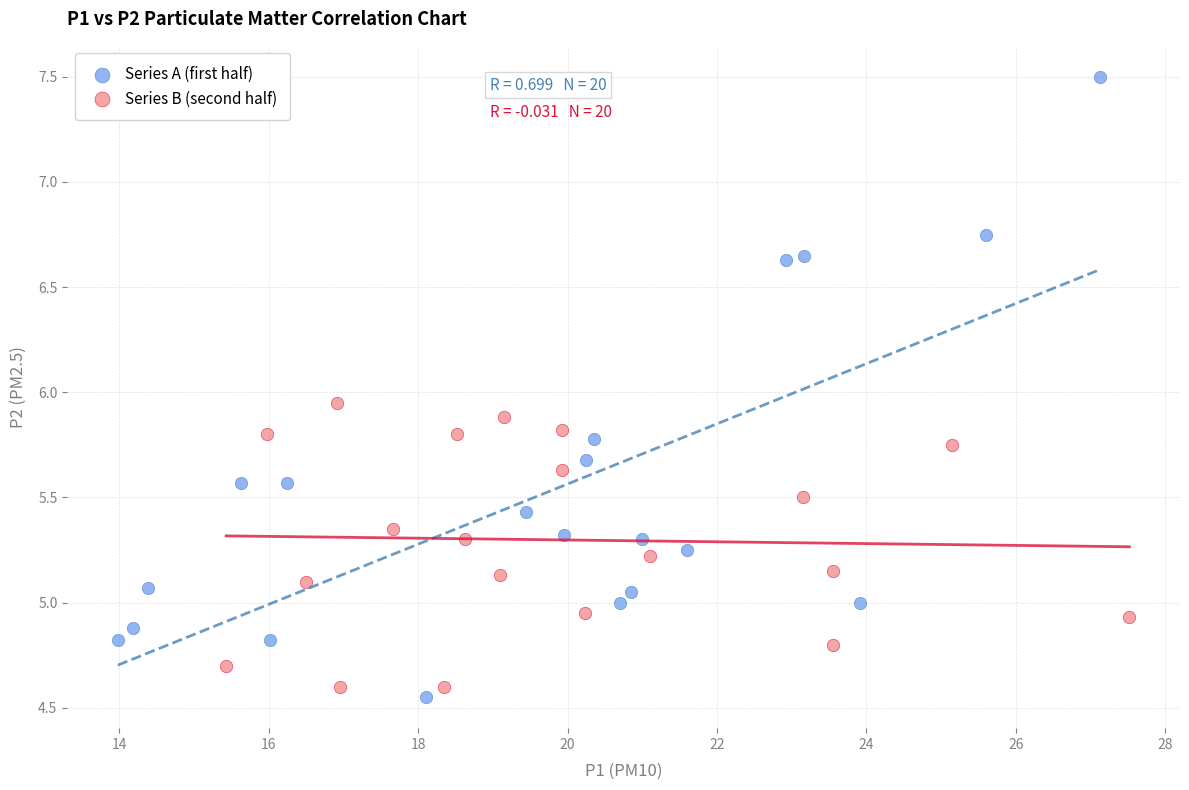

Which series has the widest spread of Y values?

Series A (first half)